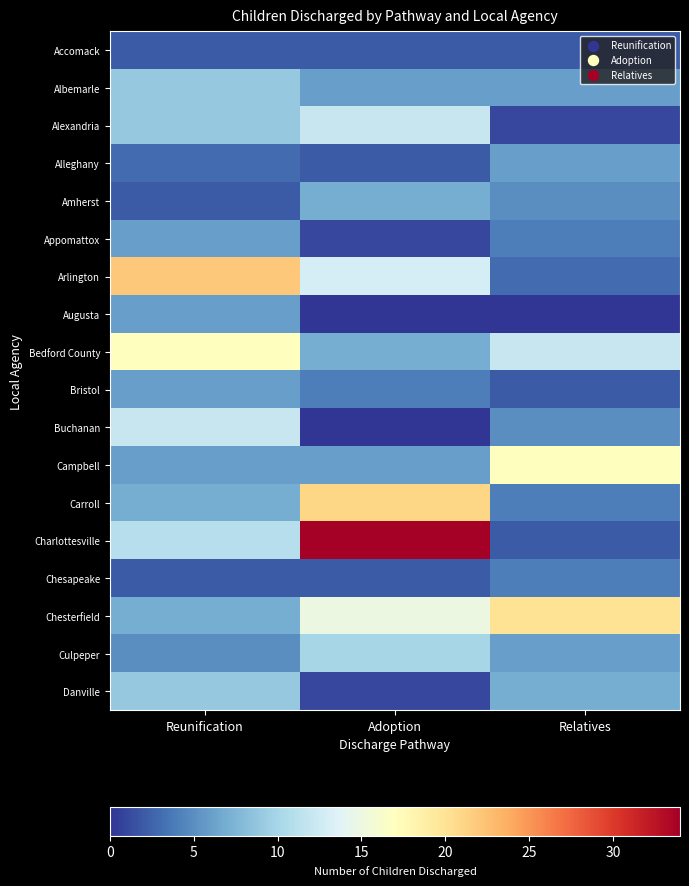

Which series has the largest range (max minus min)?

Charlottesville